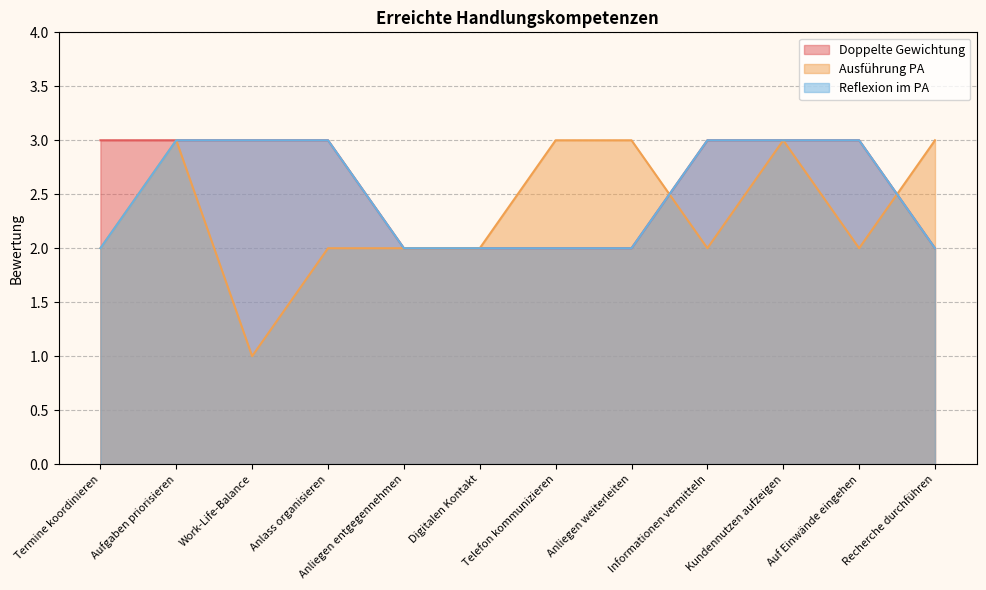

True or false: Reflexion im PA has more than 2 points higher than both neighbors.

False